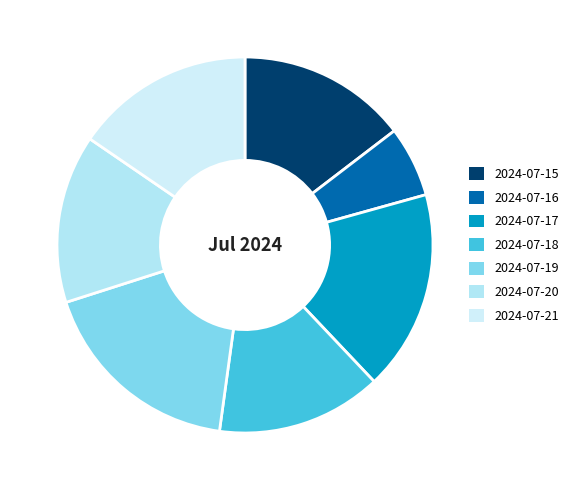

Is it true that 2024-07-16 is 20% of the pie?

False